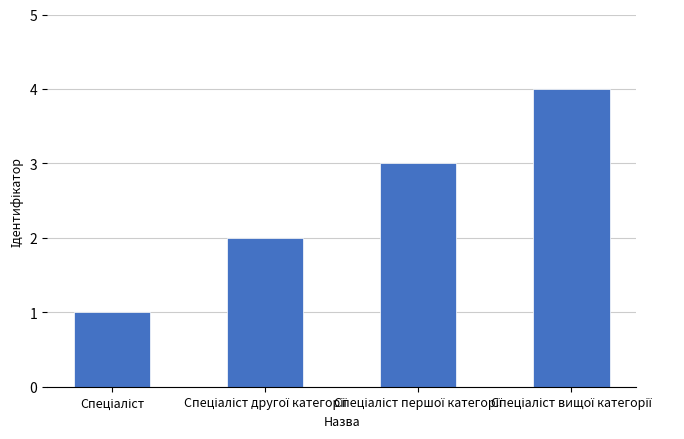

What is the difference between the maximum and minimum values?

3